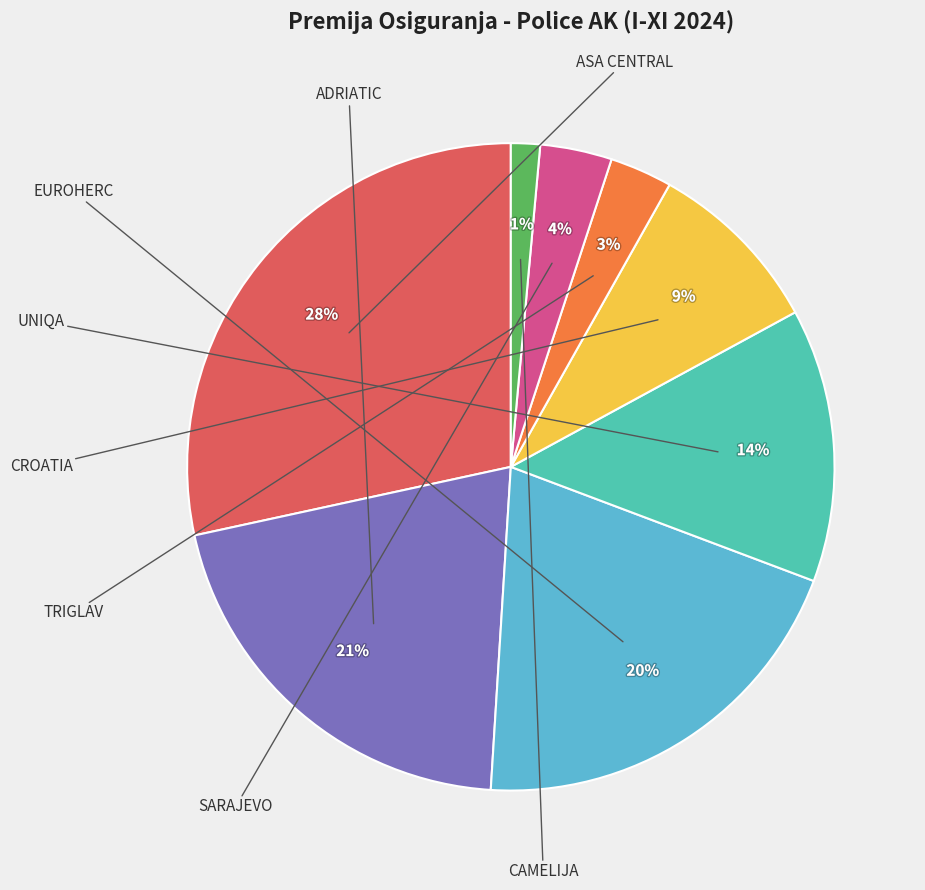

To the nearest percent, what is the difference between the largest and smallest slice percentages?

27%